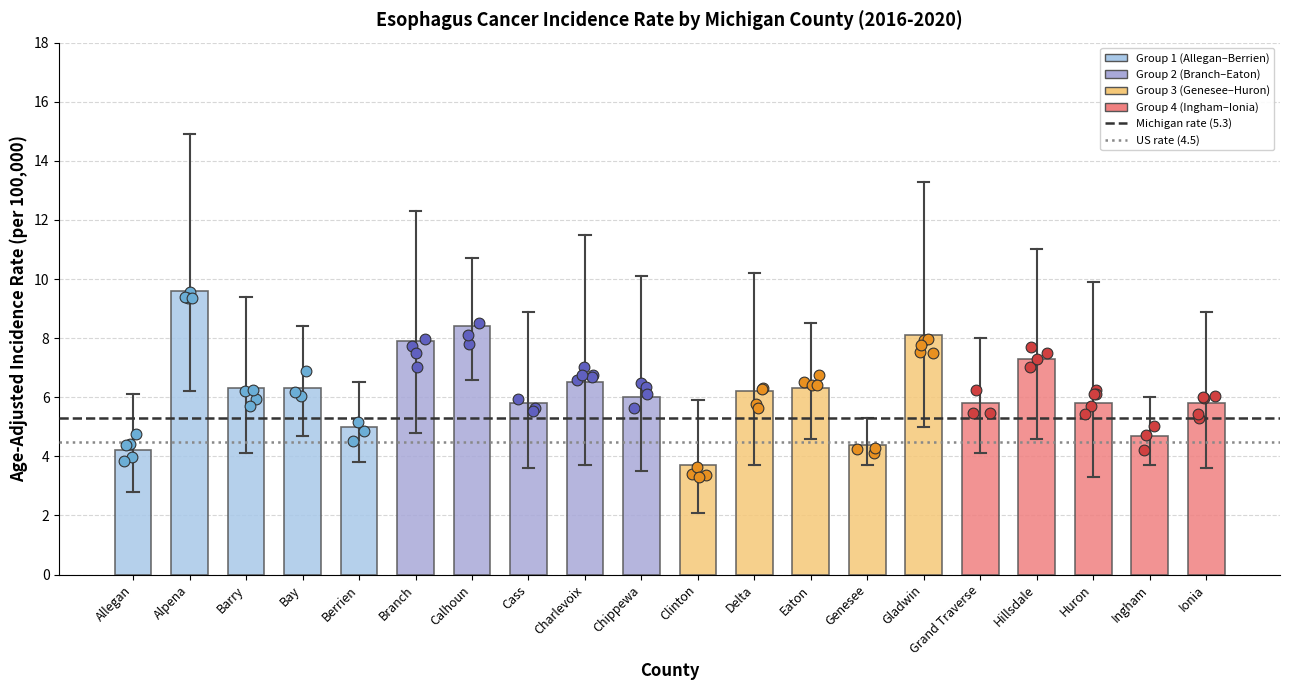

Between Bay and Eaton, which is larger?

Bay